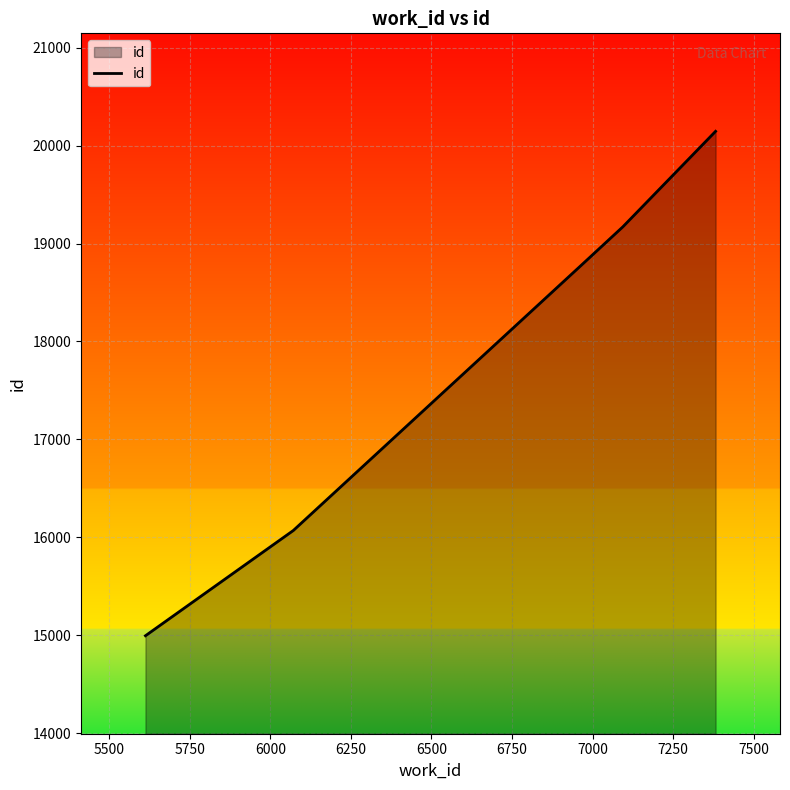

Count the number of data series in this chart.

1